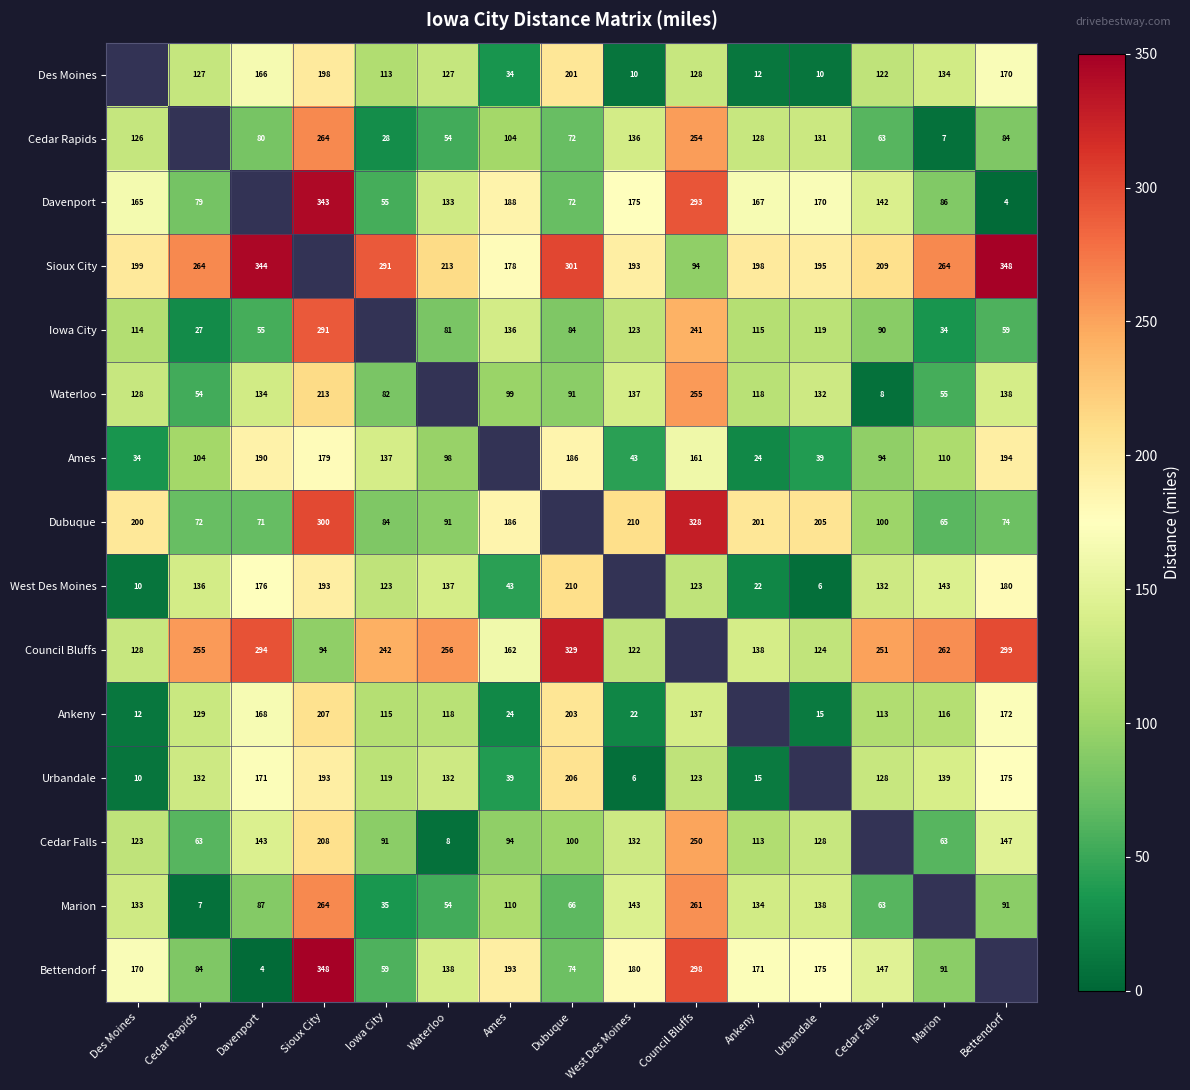

What is the difference between the Des Moines values at Cedar Rapids and Davenport?

39